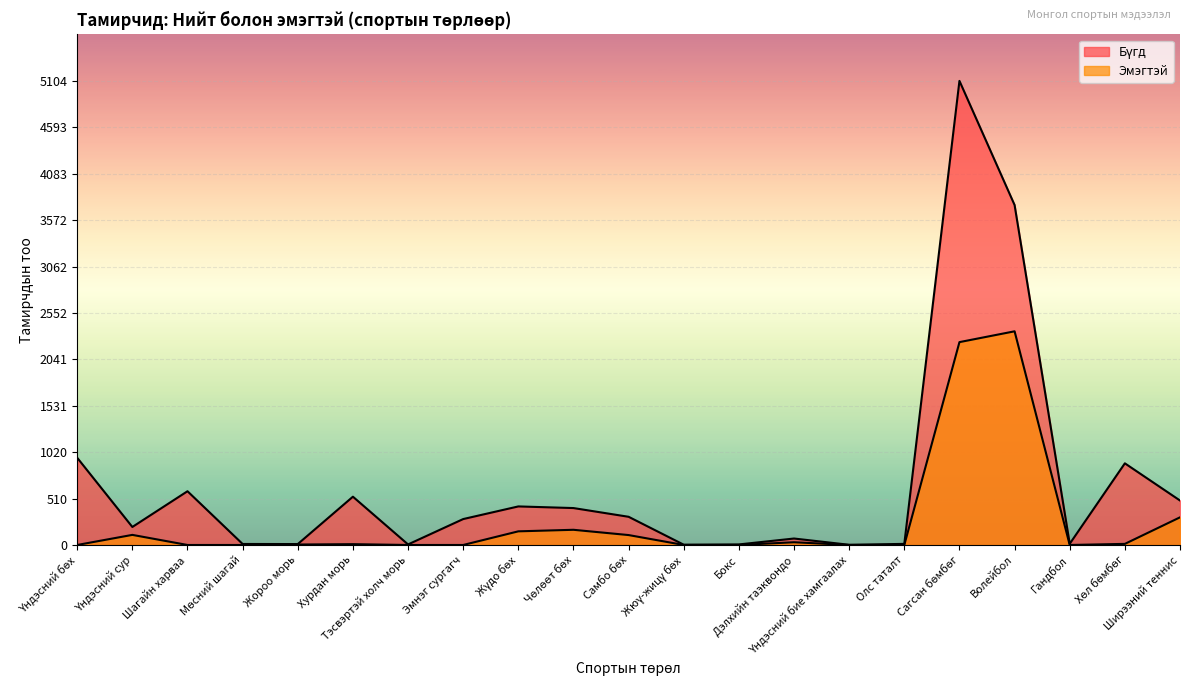

The value of Бүгд at Жюү-жицү бөх is 4. True or false?

False